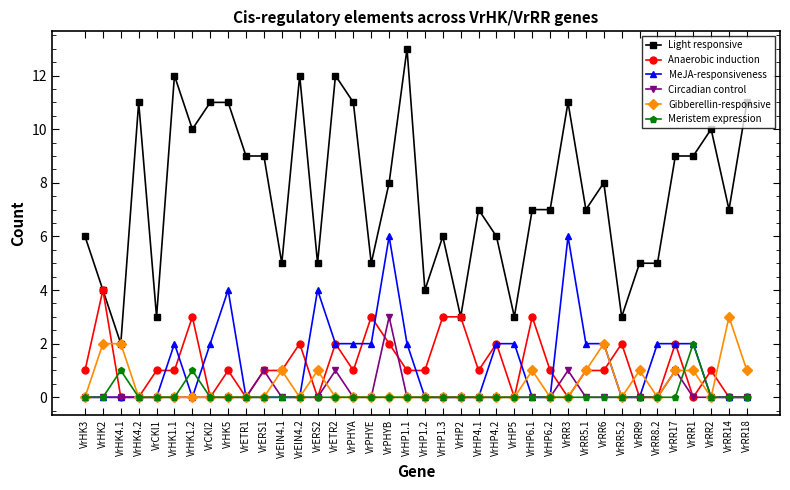

True or false: Light responsive and MeJA-responsiveness cross at least once.

False